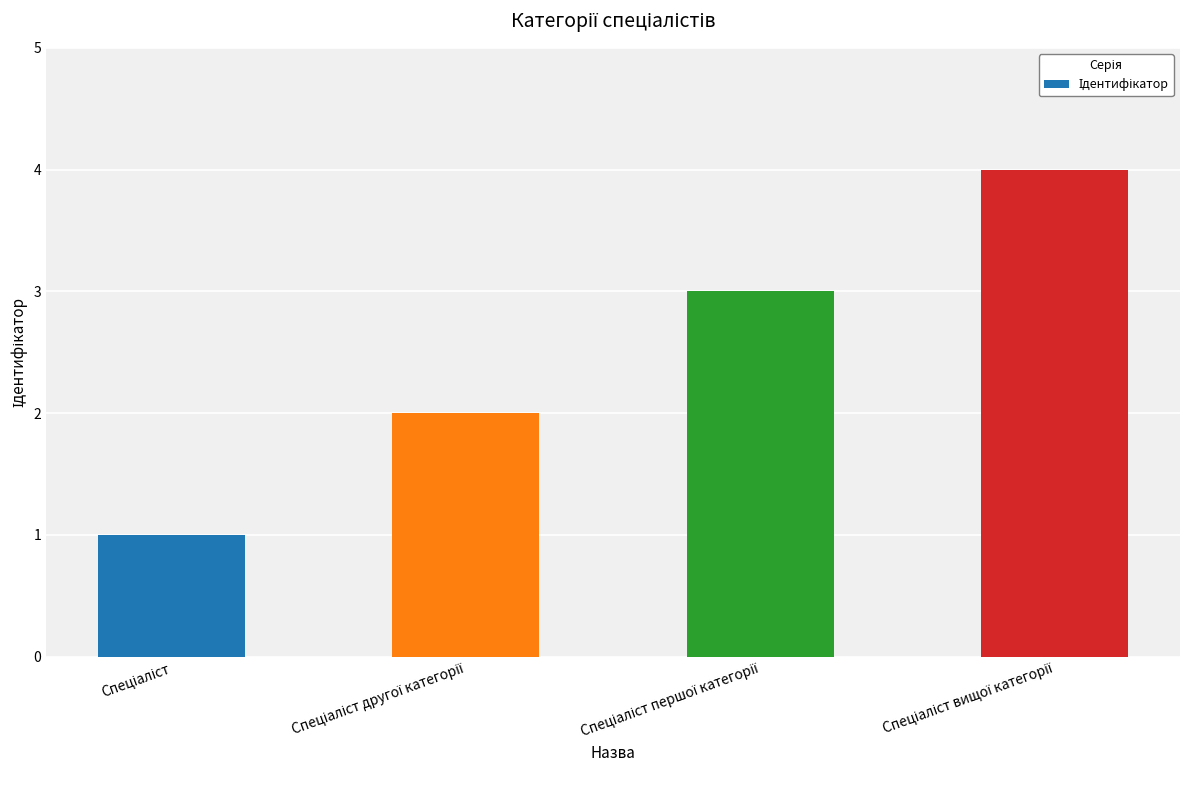

How many values are between 2 and 4?

3